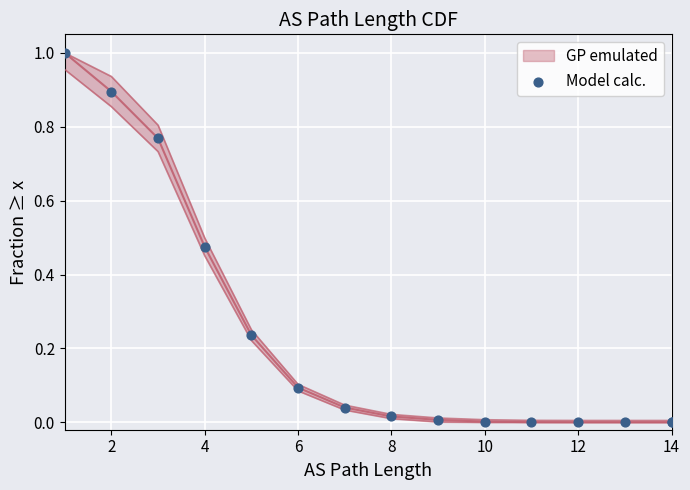

What is the change in value from 4 to 8?

-0.5